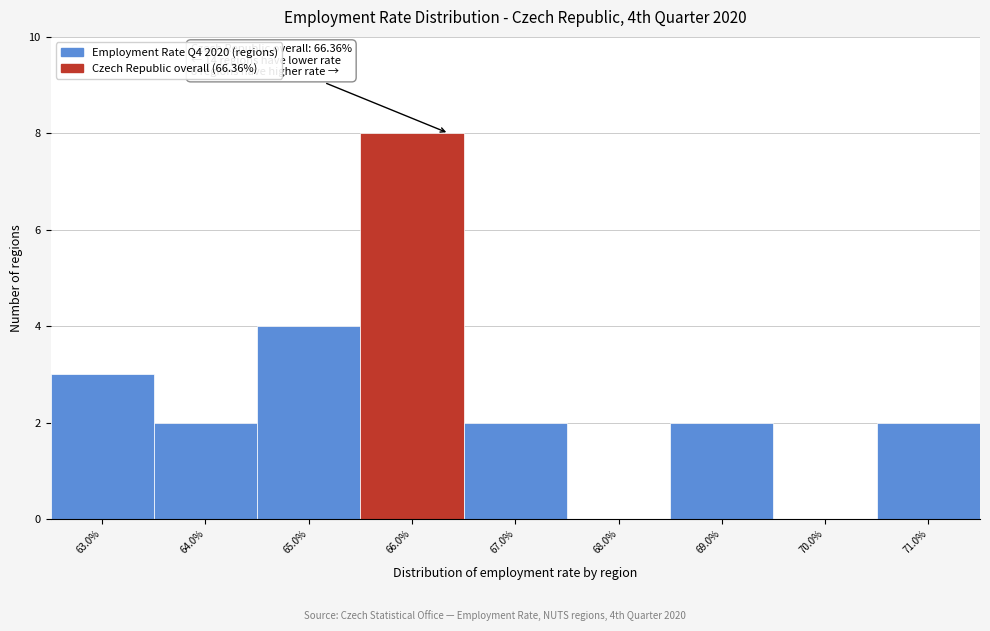

Over which range of the x-axis is the bar tallest?

65.5 to 66.5